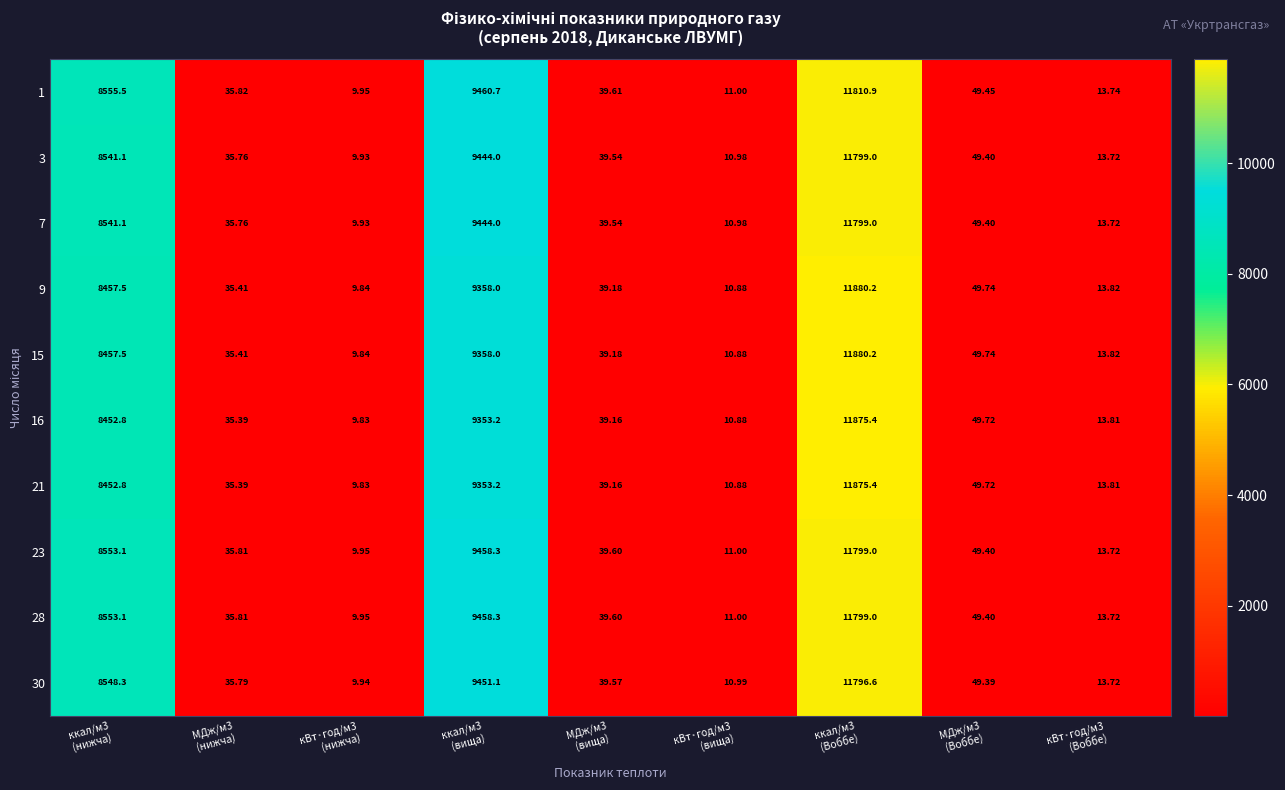

At which category is the sum across all series the highest?

ккал/м3
(Вoббе)